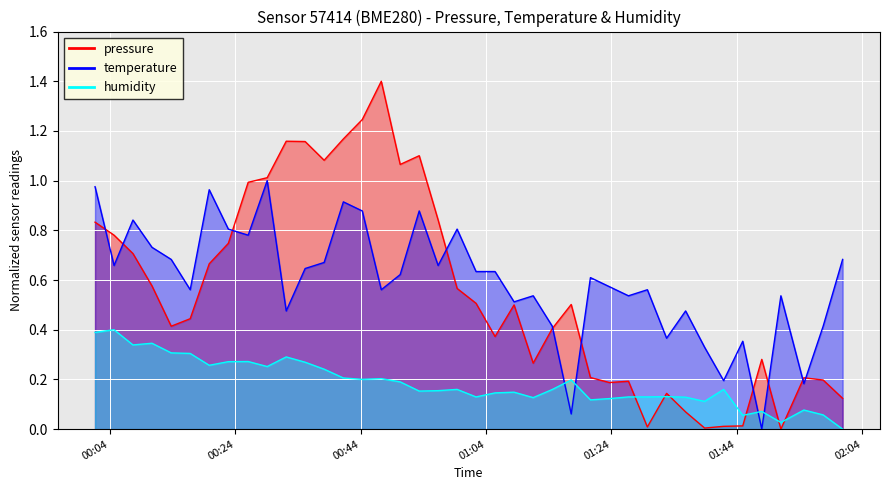

At how many categories does at least one series exceed 0?

40